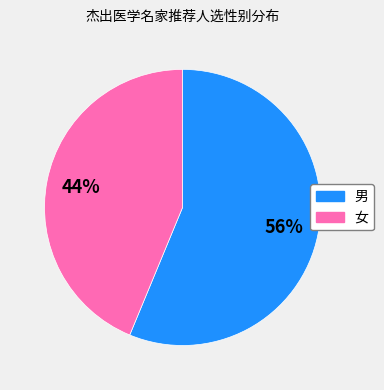

To the nearest percent, what is the average slice percentage?

50%